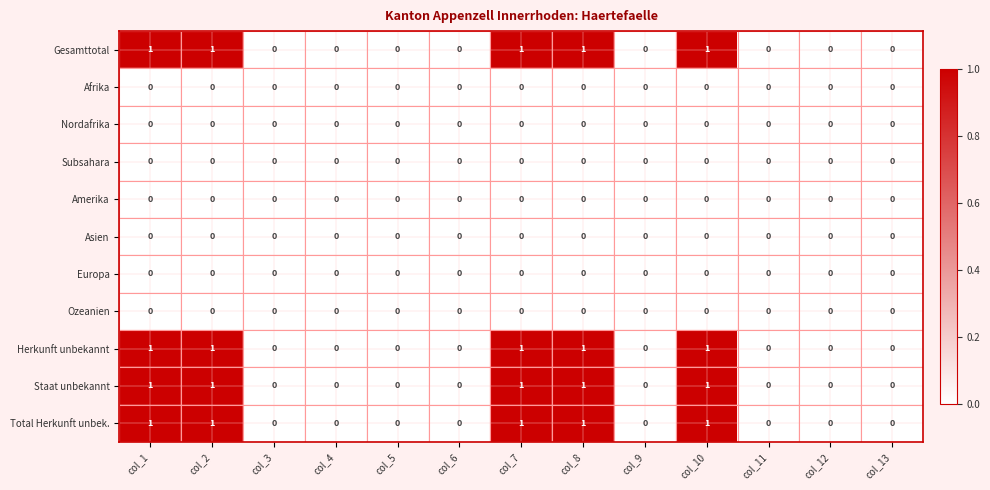

The value of Afrika at col_12 is 0. True or false?

True